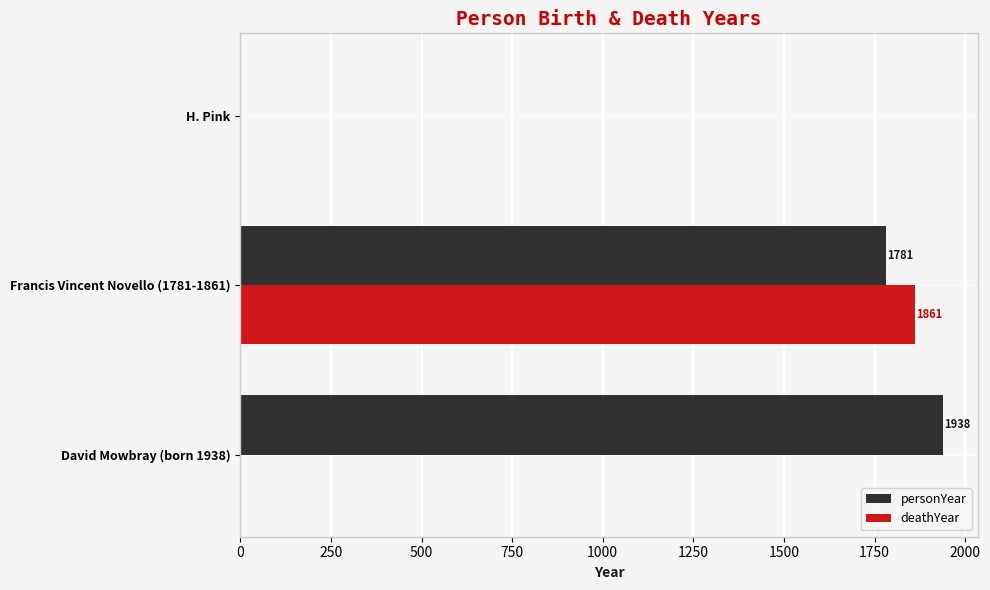

Which series has the largest total across all categories?

personYear